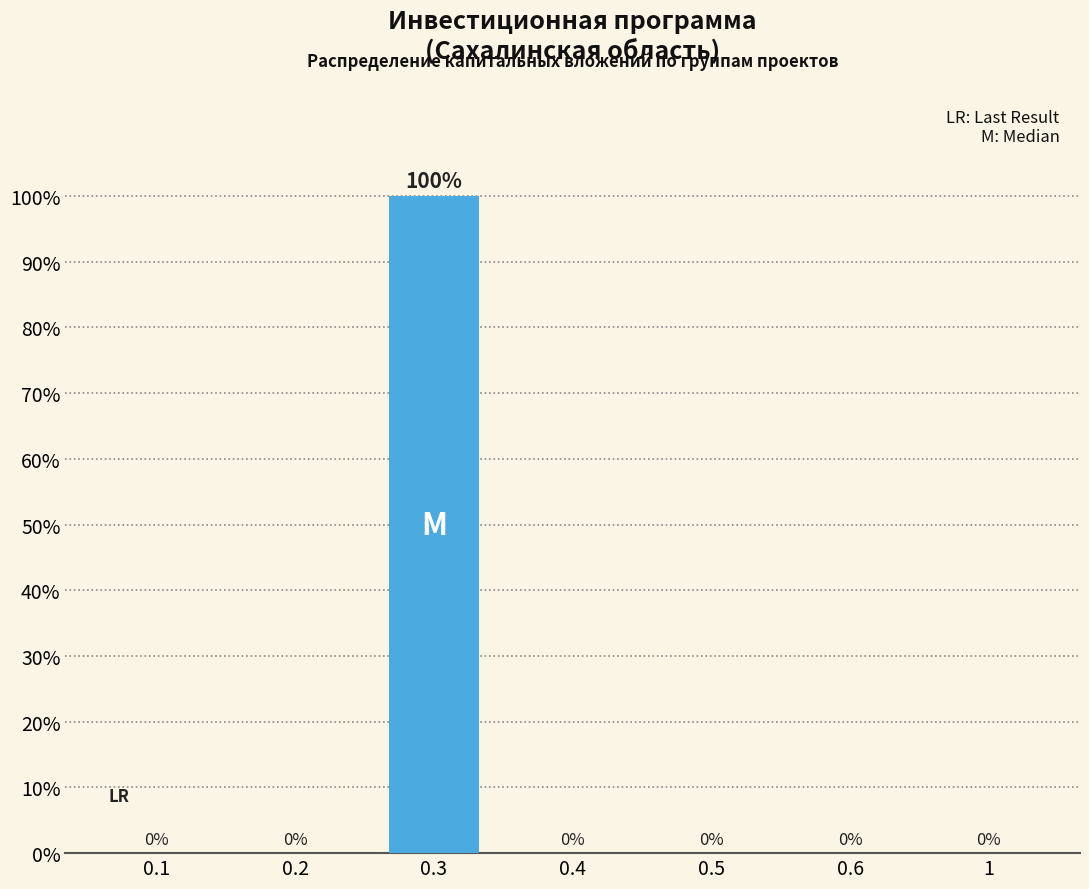

Between 0.3 and 0.4, which is larger?

0.3